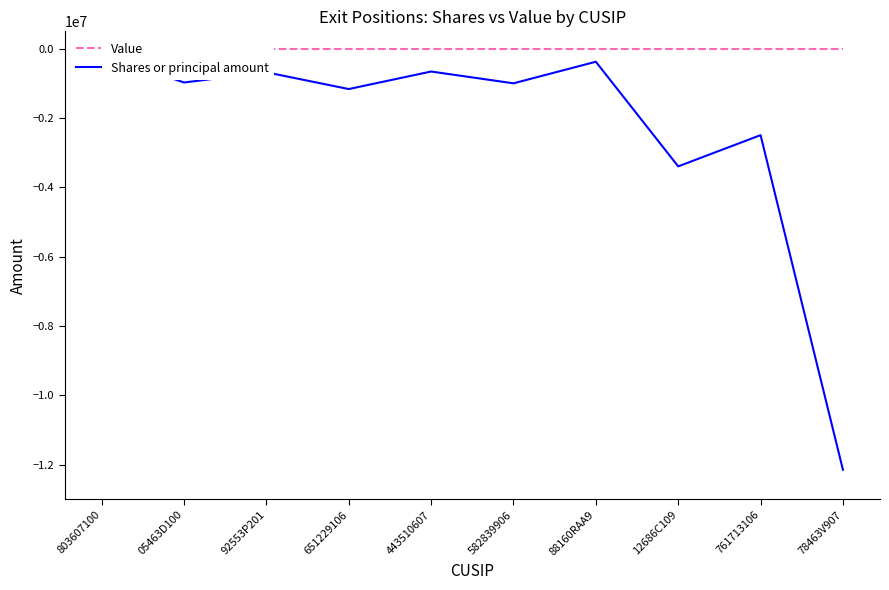

What is the difference between the maximum and second lowest values in the Shares or principal amount series?

3221401